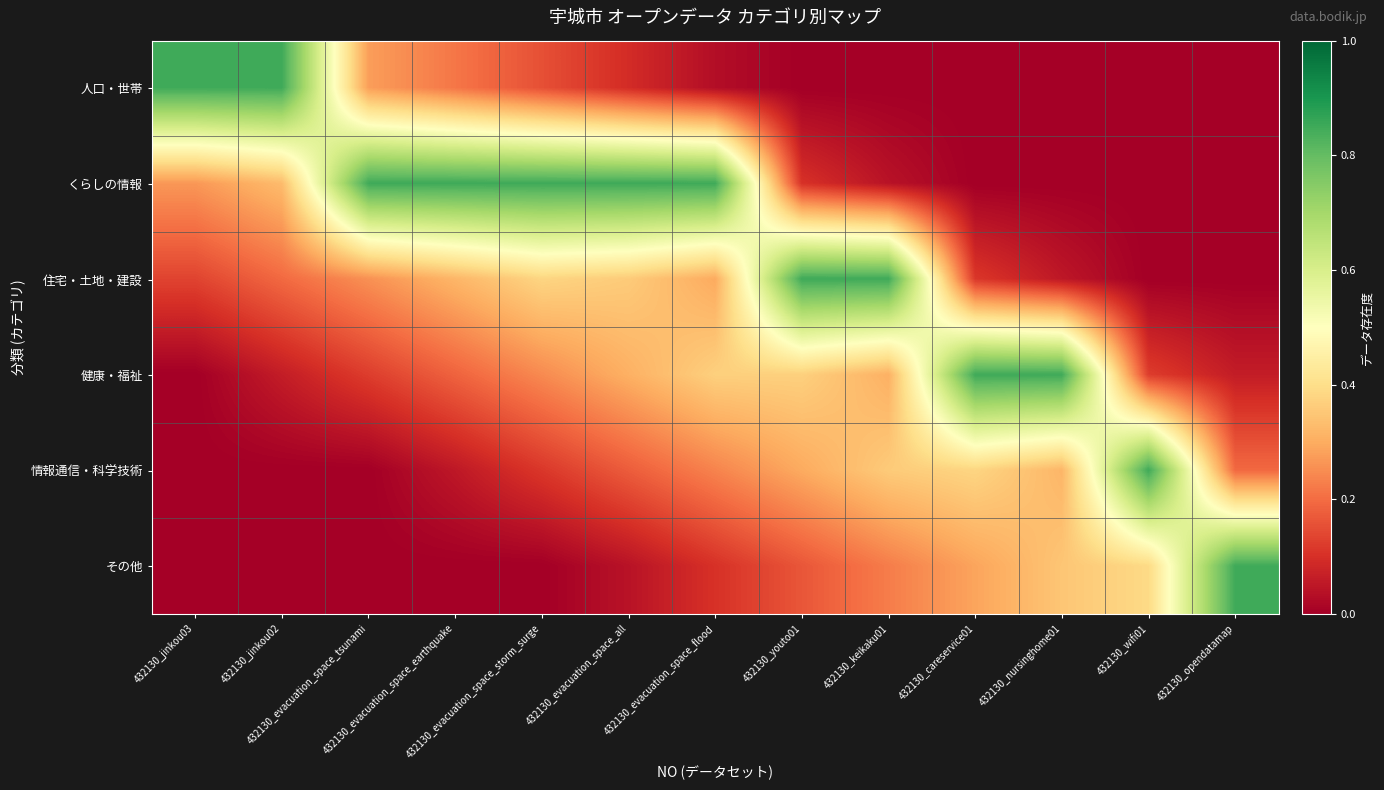

Reading left to right, extract all data points from this chart.

人口・世帯: 432130_jinkou03=0.8	432130_jinkou02=0.8	432130_evacuation_space_tsunami=0.3	432130_evacuation_space_earthquake=0.2	432130_evacuation_space_storm_surge=0.2	432130_evacuation_space_all=0.1	432130_evacuation_space_flood=0.0	432130_youto01=0.0	432130_keikaku01=0.0	432130_careservice01=0.0	432130_nursinghome01=0.0	432130_wifi01=0.0	432130_opendatamap=0.0
くらしの情報: 432130_jinkou03=0.3	432130_jinkou02=0.3	432130_evacuation_space_tsunami=0.8	432130_evacuation_space_earthquake=0.8	432130_evacuation_space_storm_surge=0.8	432130_evacuation_space_all=0.8	432130_evacuation_space_flood=0.8	432130_youto01=0.1	432130_keikaku01=0.0	432130_careservice01=0.0	432130_nursinghome01=0.0	432130_wifi01=0.0	432130_opendatamap=0.0
住宅・土地・建設: 432130_jinkou03=0.1	432130_jinkou02=0.2	432130_evacuation_space_tsunami=0.3	432130_evacuation_space_earthquake=0.3	432130_evacuation_space_storm_surge=0.4	432130_evacuation_space_all=0.4	432130_evacuation_space_flood=0.3	432130_youto01=0.8	432130_keikaku01=0.8	432130_careservice01=0.1	432130_nursinghome01=0.1	432130_wifi01=0.0	432130_opendatamap=0.0
健康・福祉: 432130_jinkou03=0.0	432130_jinkou02=0.1	432130_evacuation_space_tsunami=0.1	432130_evacuation_space_earthquake=0.2	432130_evacuation_space_storm_surge=0.2	432130_evacuation_space_all=0.3	432130_evacuation_space_flood=0.4	432130_youto01=0.4	432130_keikaku01=0.3	432130_careservice01=0.8	432130_nursinghome01=0.8	432130_wifi01=0.1	432130_opendatamap=0.1
情報通信・科学技術: 432130_jinkou03=0.0	432130_jinkou02=0.0	432130_evacuation_space_tsunami=0.0	432130_evacuation_space_earthquake=0.1	432130_evacuation_space_storm_surge=0.1	432130_evacuation_space_all=0.2	432130_evacuation_space_flood=0.2	432130_youto01=0.3	432130_keikaku01=0.4	432130_careservice01=0.4	432130_nursinghome01=0.3	432130_wifi01=0.8	432130_opendatamap=0.2
その他: 432130_jinkou03=0.0	432130_jinkou02=0.0	432130_evacuation_space_tsunami=0.0	432130_evacuation_space_earthquake=0.0	432130_evacuation_space_storm_surge=0.0	432130_evacuation_space_all=0.0	432130_evacuation_space_flood=0.1	432130_youto01=0.2	432130_keikaku01=0.2	432130_careservice01=0.3	432130_nursinghome01=0.3	432130_wifi01=0.4	432130_opendatamap=0.8